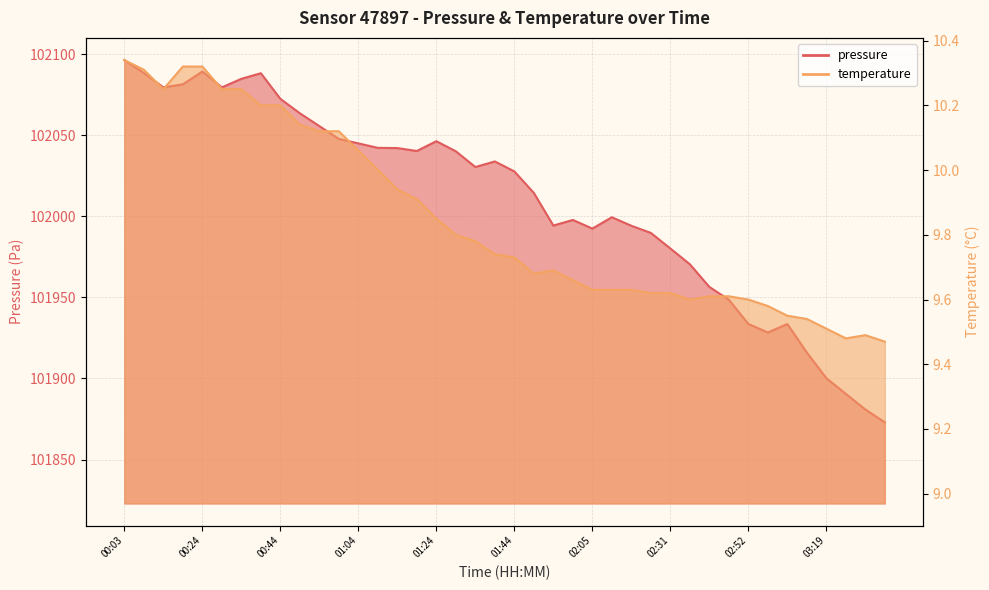

What is the approximate value of pressure at 00:44?

102072.4